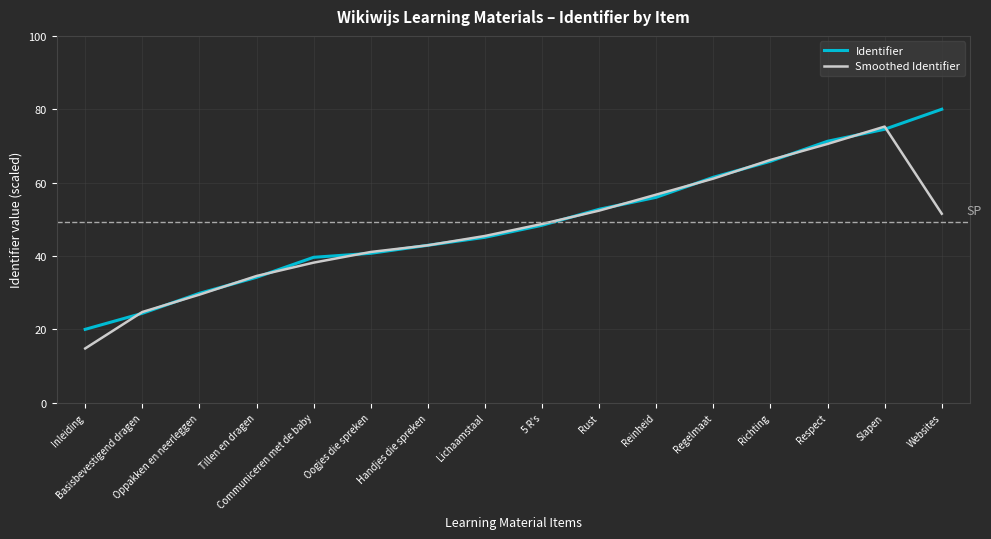

The Smoothed Identifier series shows 75.3 at Slapen. True or false?

True